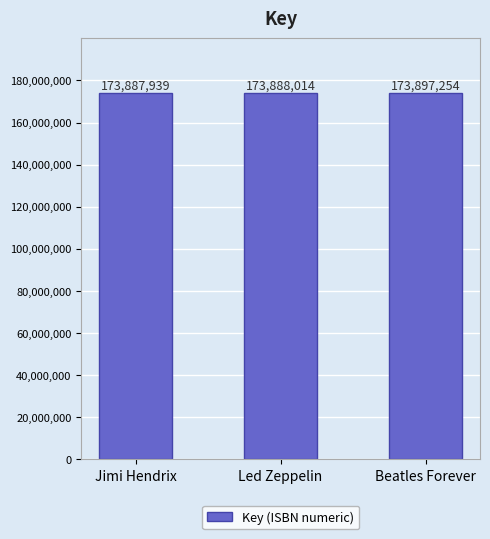

What is the difference between the values at Jimi Hendrix and Led Zeppelin?

75